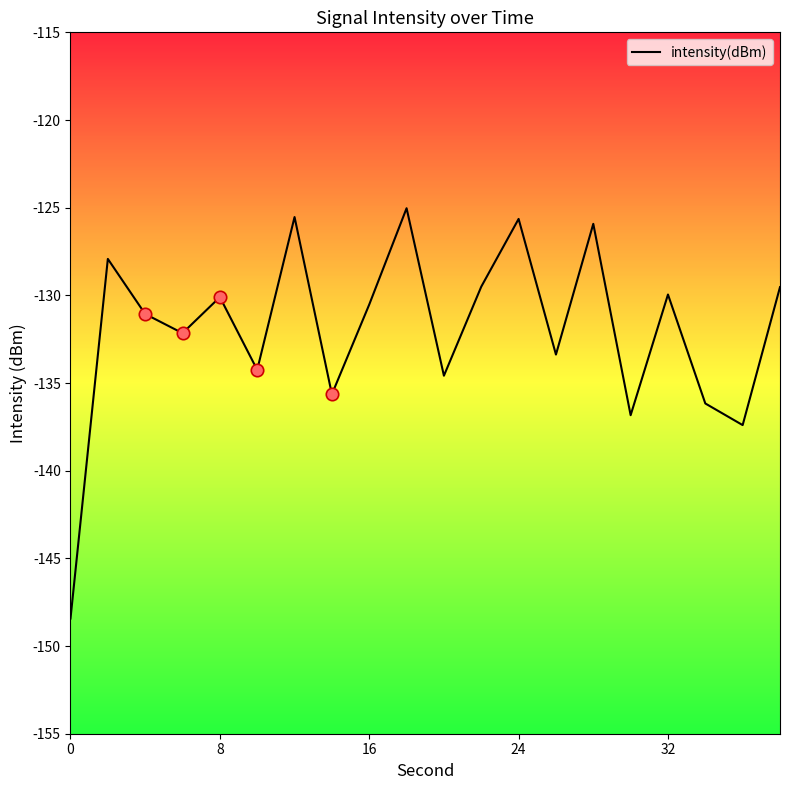

What is the maximum value shown in the chart?

-125.0